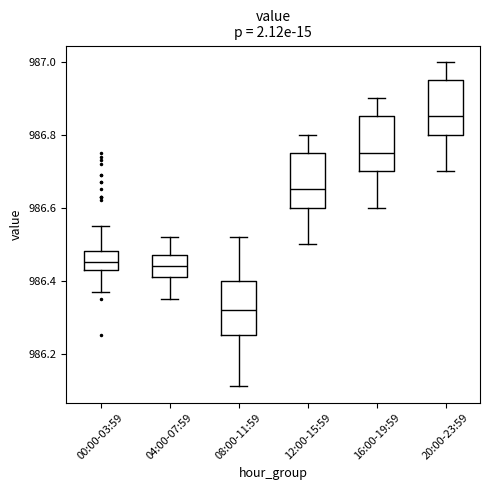

Which box has the highest median line?

20:00-23:59